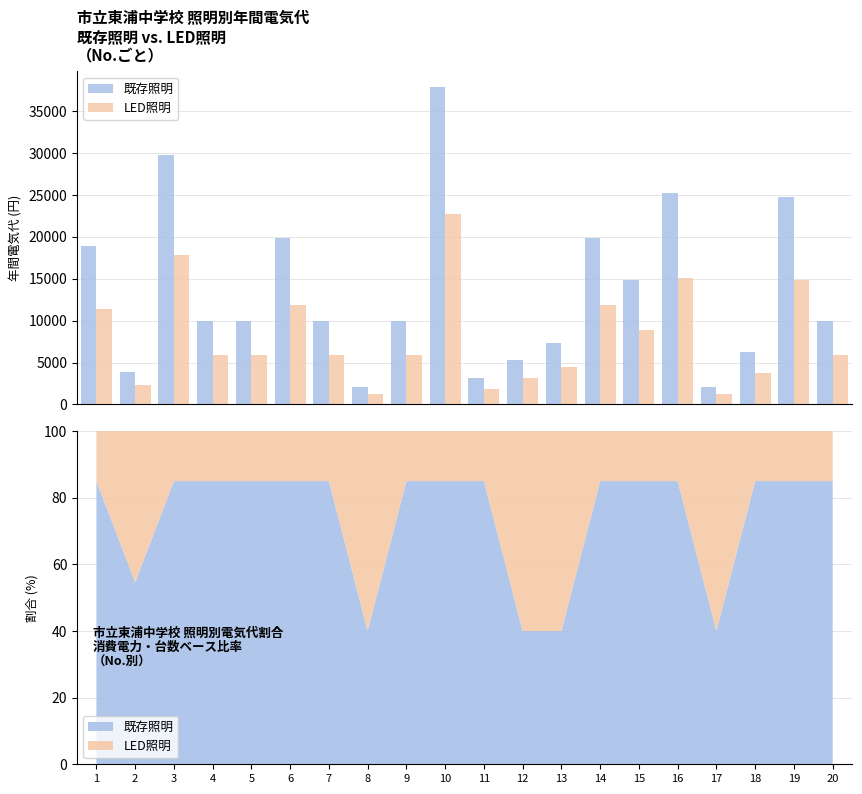

What is the value of the 既存照明 bar at the 19th from the left?

24805.0